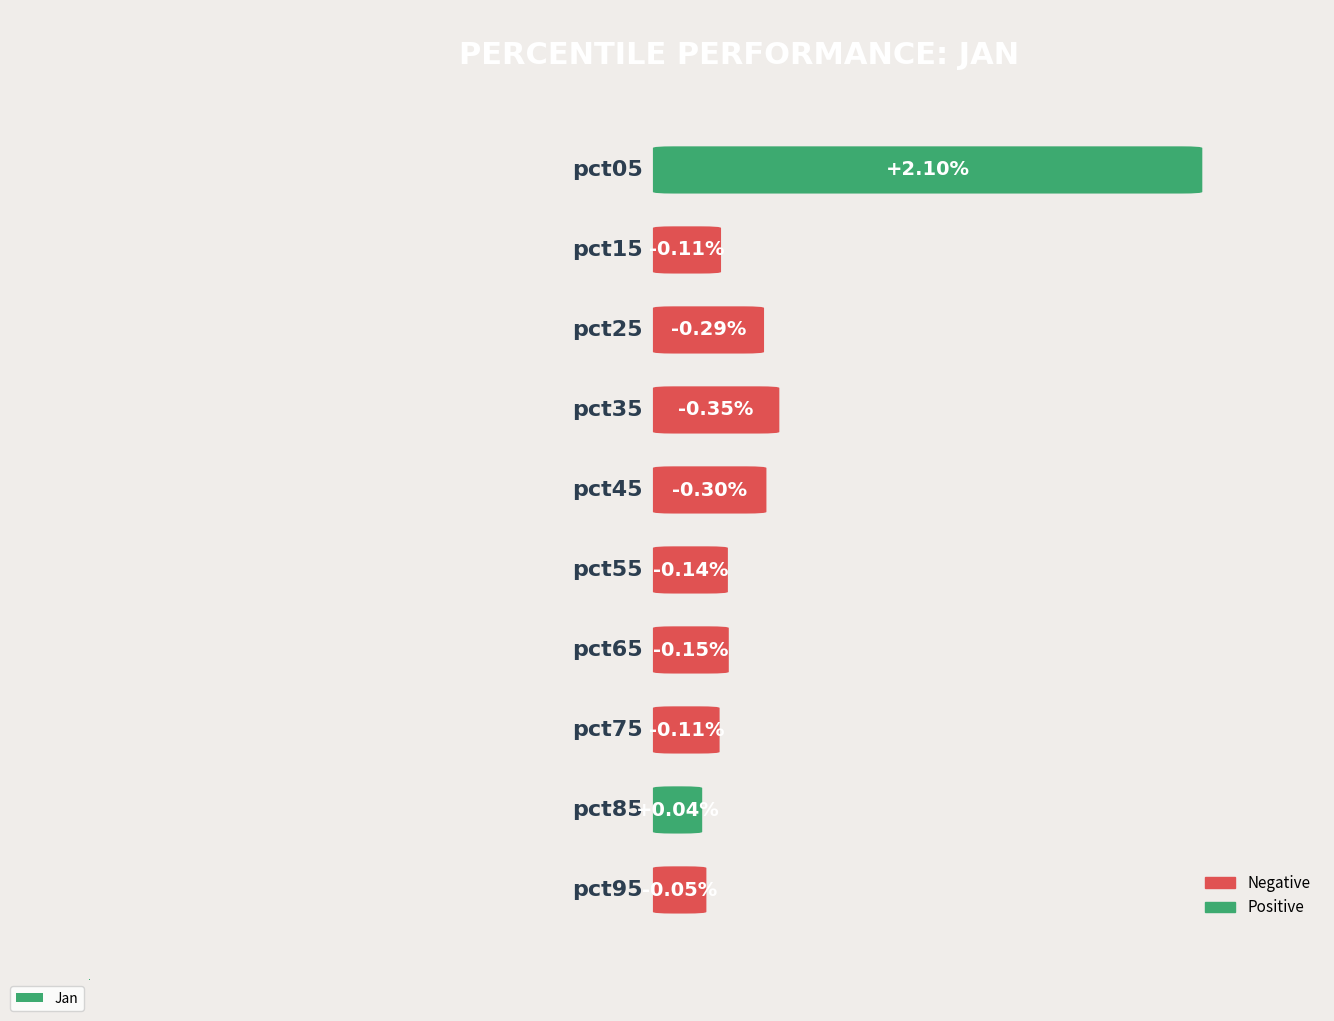

Where is the data nearest to the value 0?

pct85